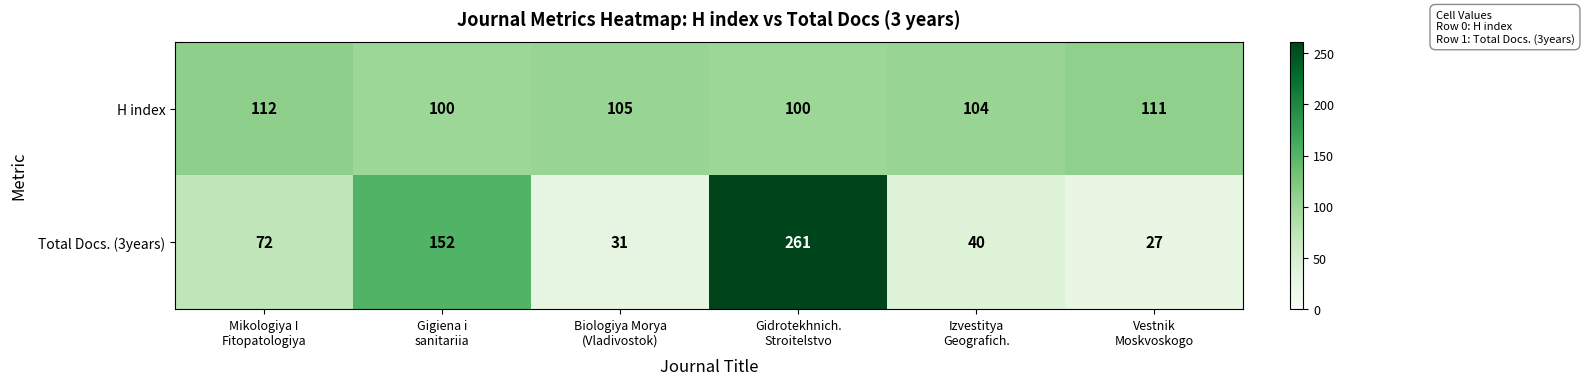

Which series has the widest spread of values?

Total Docs. (3years)